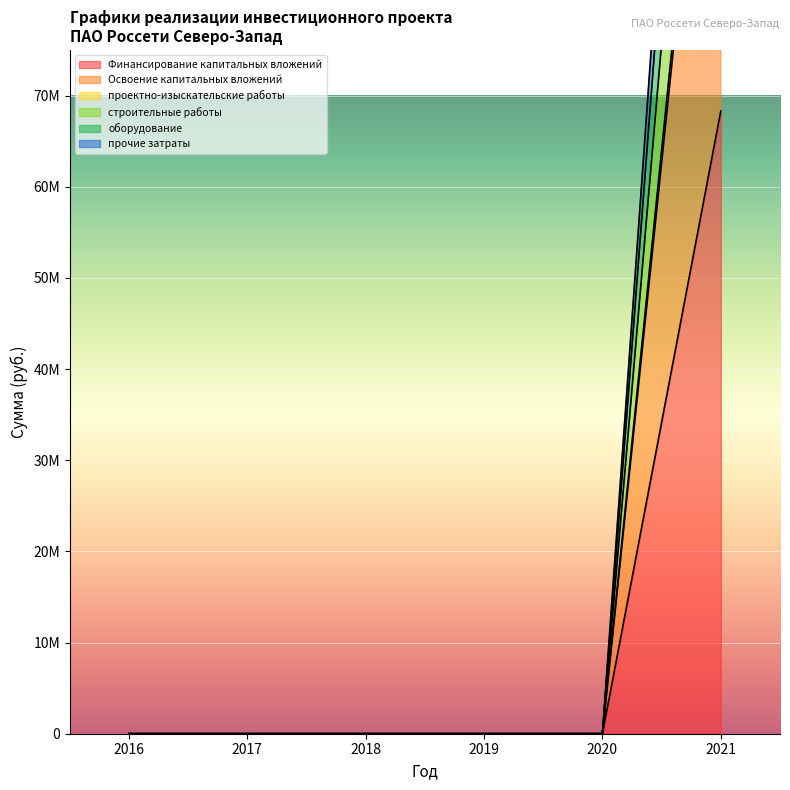

Rank the series by their maximum value, from lowest to highest.

Финансирование капитальных вложений, Освоение капитальных вложений, строительные работы, проектно-изыскательские работы, оборудование, прочие затраты